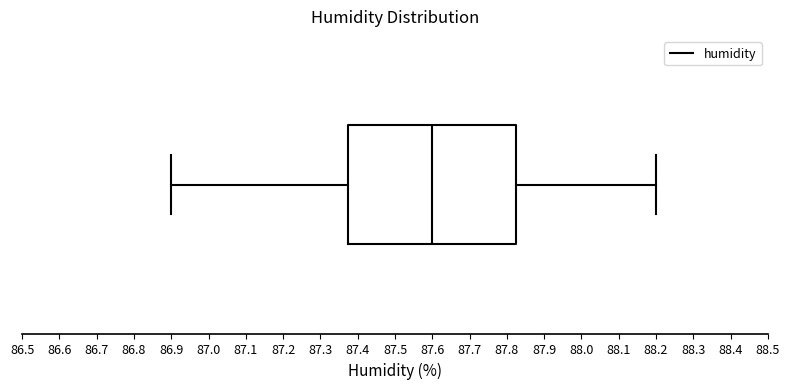

Transcribe this box plot: give where the median line is, the range the box spans, and where the two whiskers end, as read against the x-axis. The values are not printed on the chart, so give them approximately, as read against the axis.

median 87.60, box 87.38 to 87.83, whiskers 86.90 to 88.20